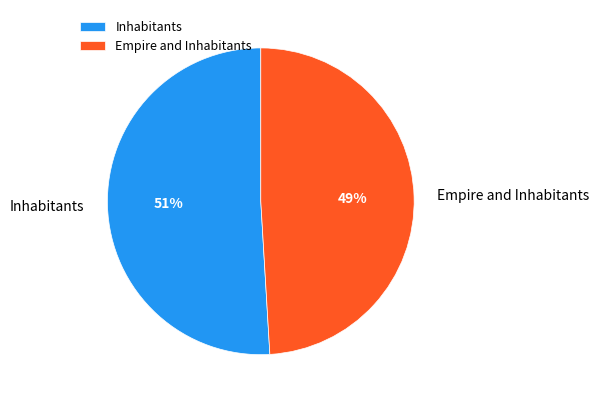

To the nearest percent, what portion does Empire and Inhabitants represent?

49%